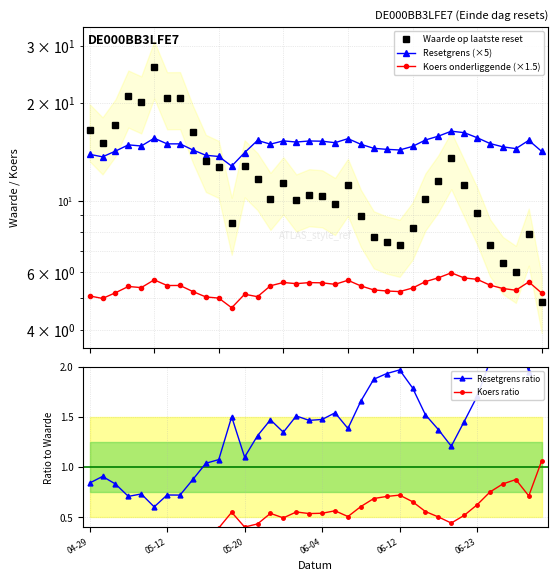

How many intersections are there between Resetgrens (×5) and Waarde op laatste reset?

1